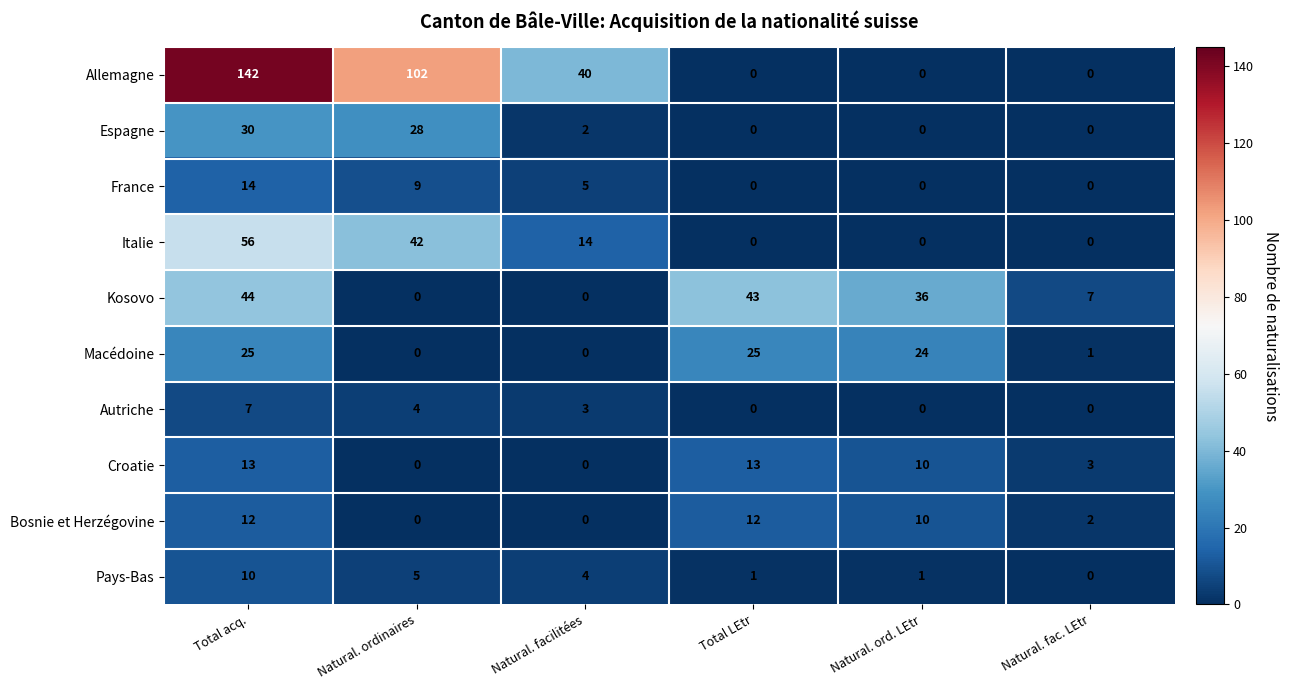

Read the Croatie value at Total acq..

13